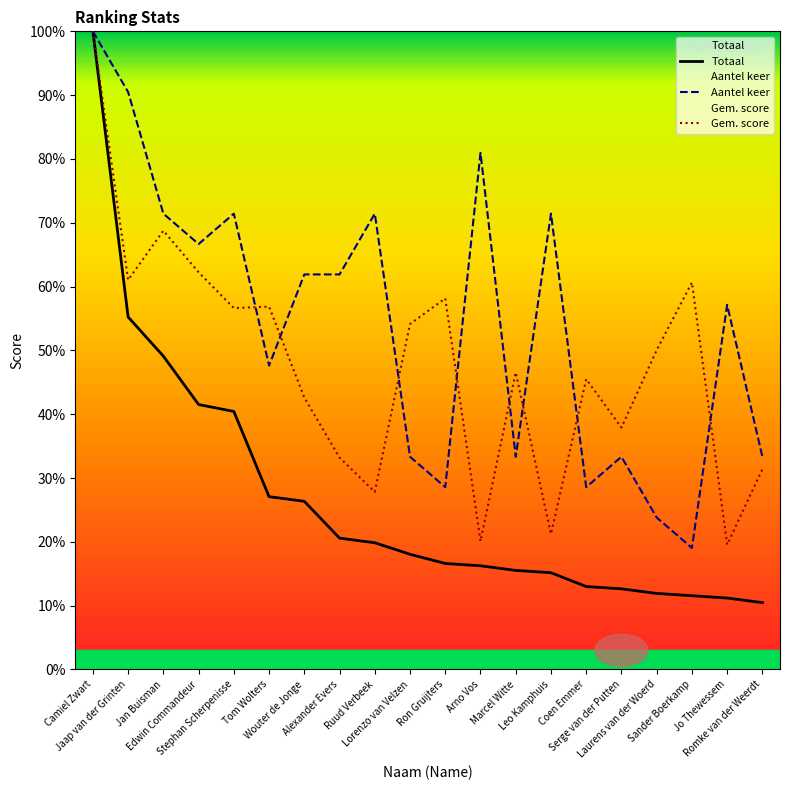

What are all the series names shown in the legend?

Totaal, Aantel keer, Gem. score